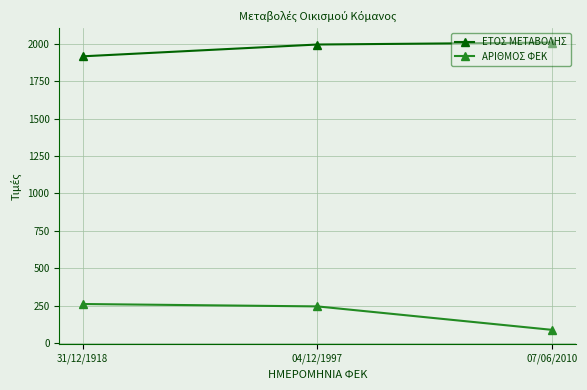

Rank the series by their average value, from highest to lowest.

ΕΤΟΣ ΜΕΤΑΒΟΛΗΣ, ΑΡΙΘΜΟΣ ΦΕΚ